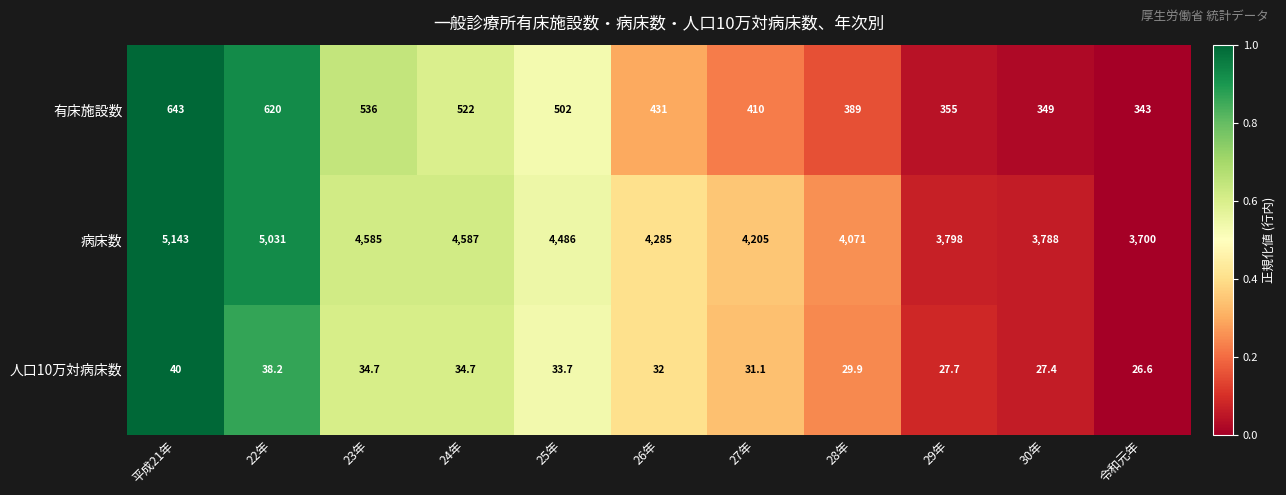

Which series has the largest range (max minus min)?

病床数